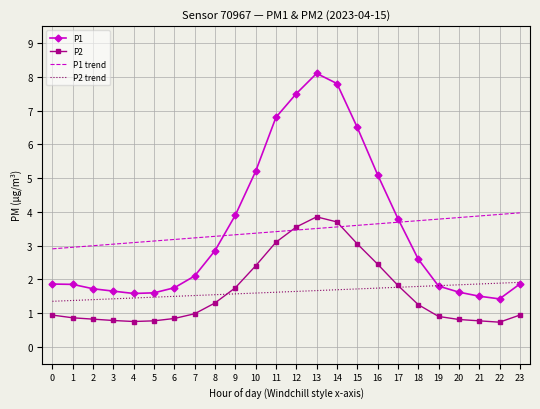

Which series changed the most between 7 and 15?

P1